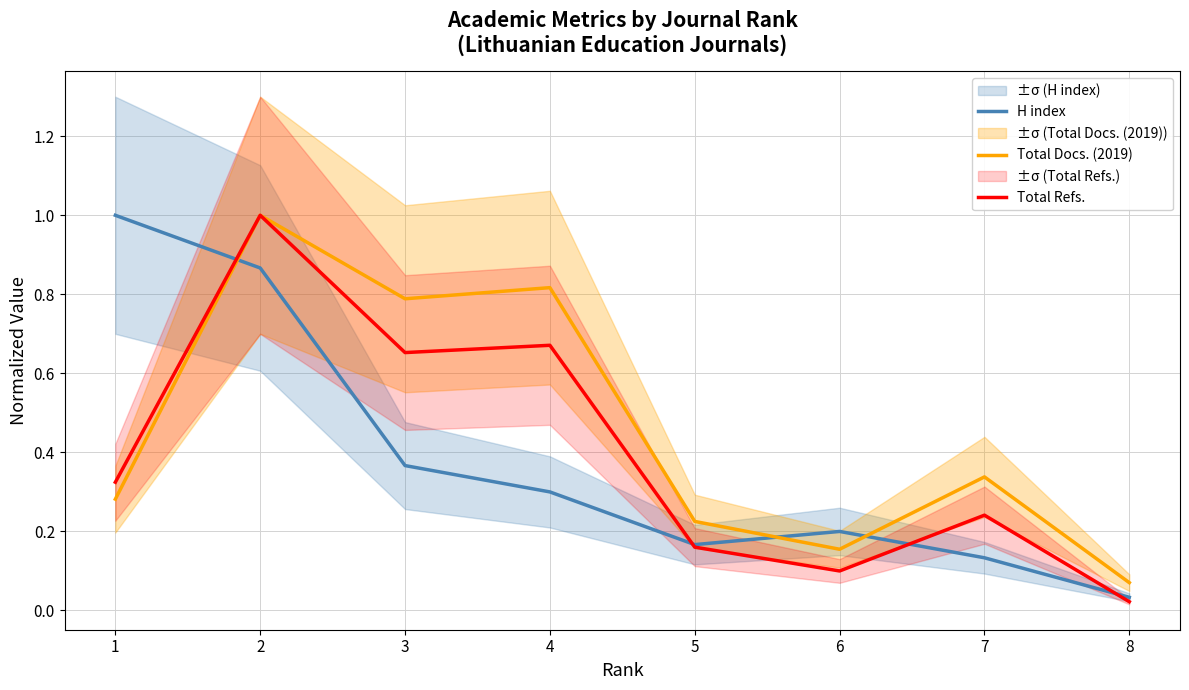

What is the total value across all series at 5?

0.6